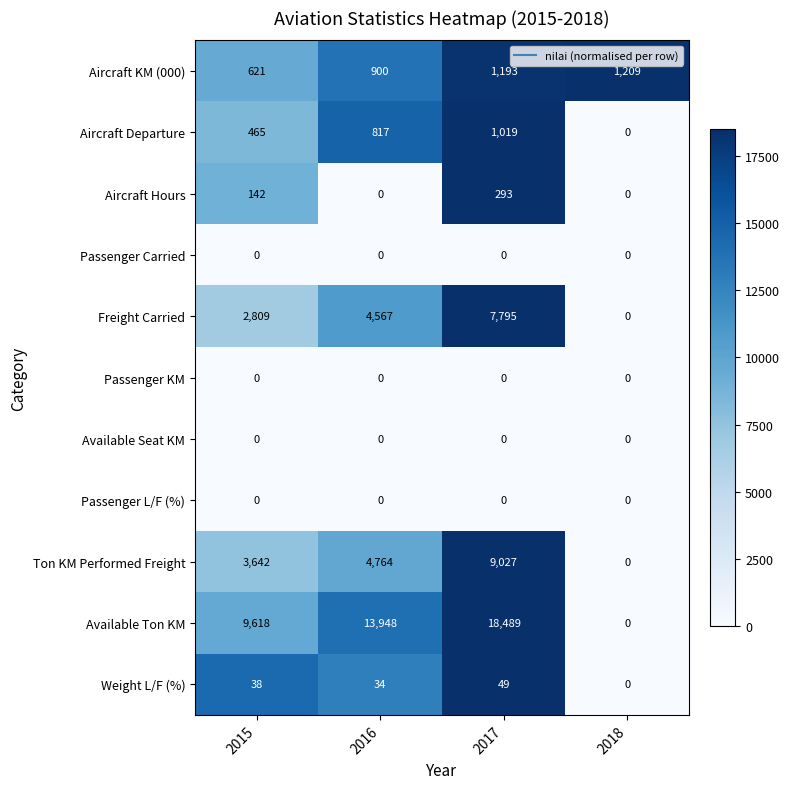

At which category is the sum across all series the highest?

2017